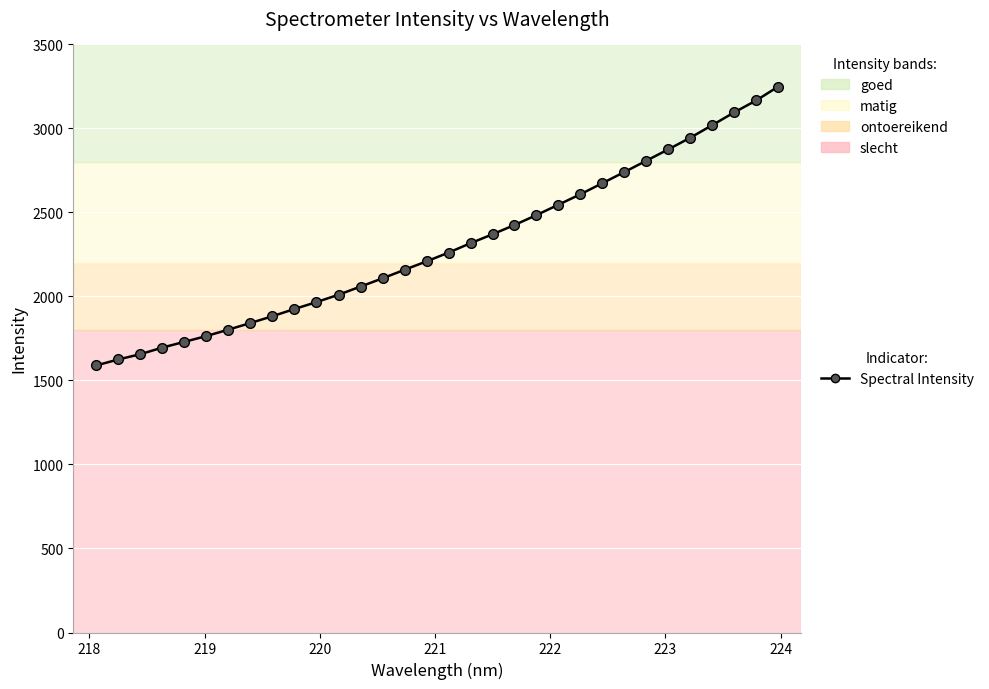

What is the difference between the second highest and second lowest values?

1541.8